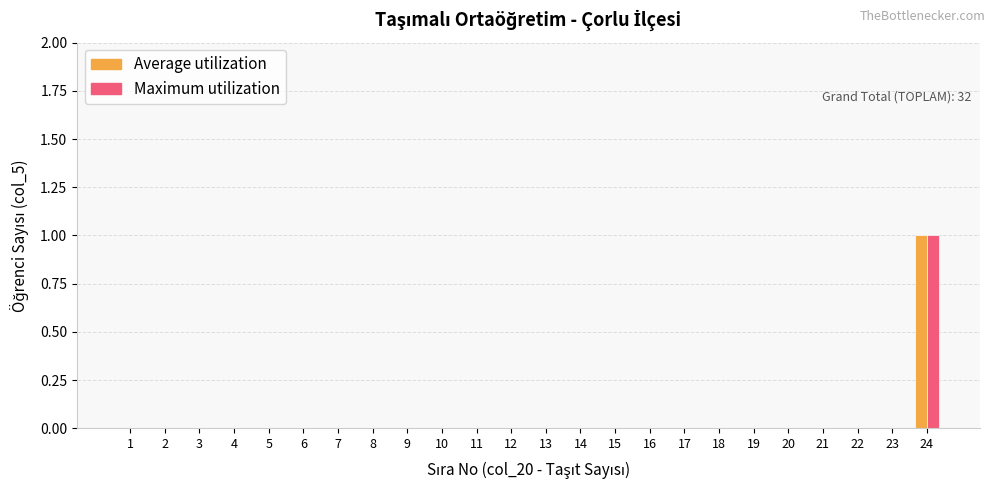

What is the maximum value shown in the chart?

1